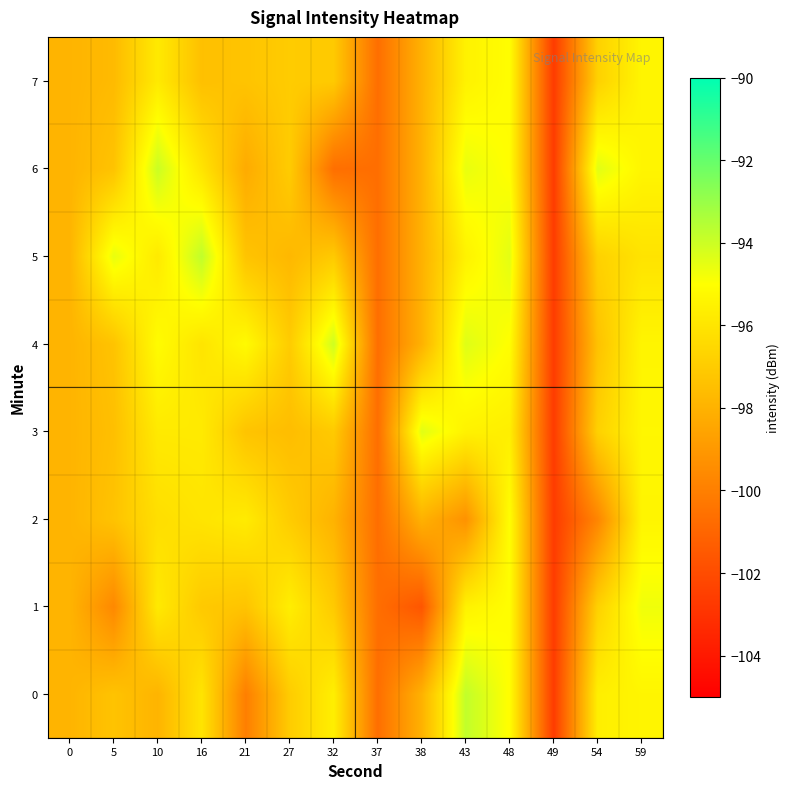

How many categories are shown in the chart?

14